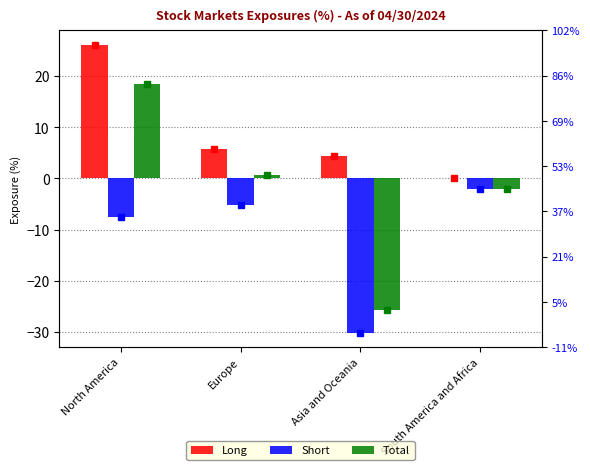

What is the label of the 2nd bar from the left?

Europe